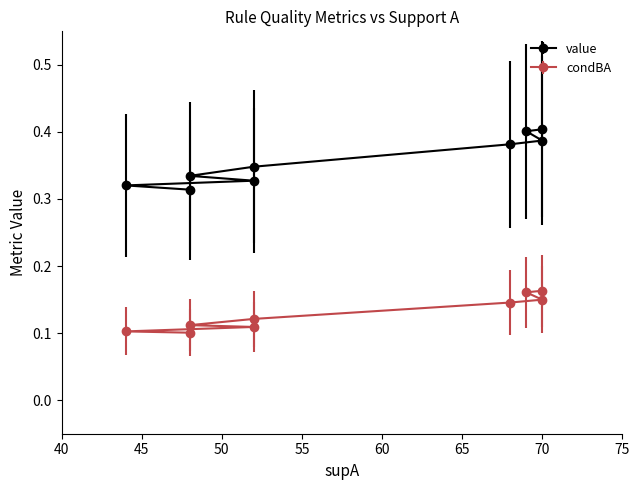

True or false: value has more than 2 points higher than both neighbors.

False